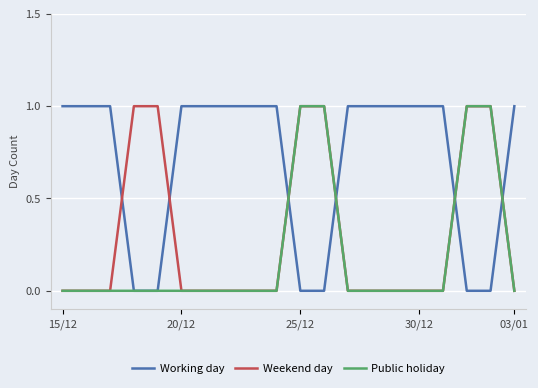

Rank the series by their average value, from lowest to highest.

Public holiday, Weekend day, Working day